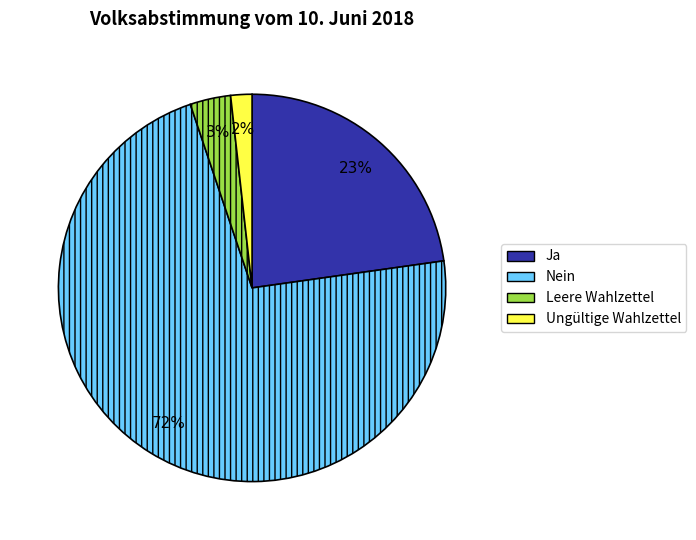

Is there any slice that represents more than half of the pie?

Yes